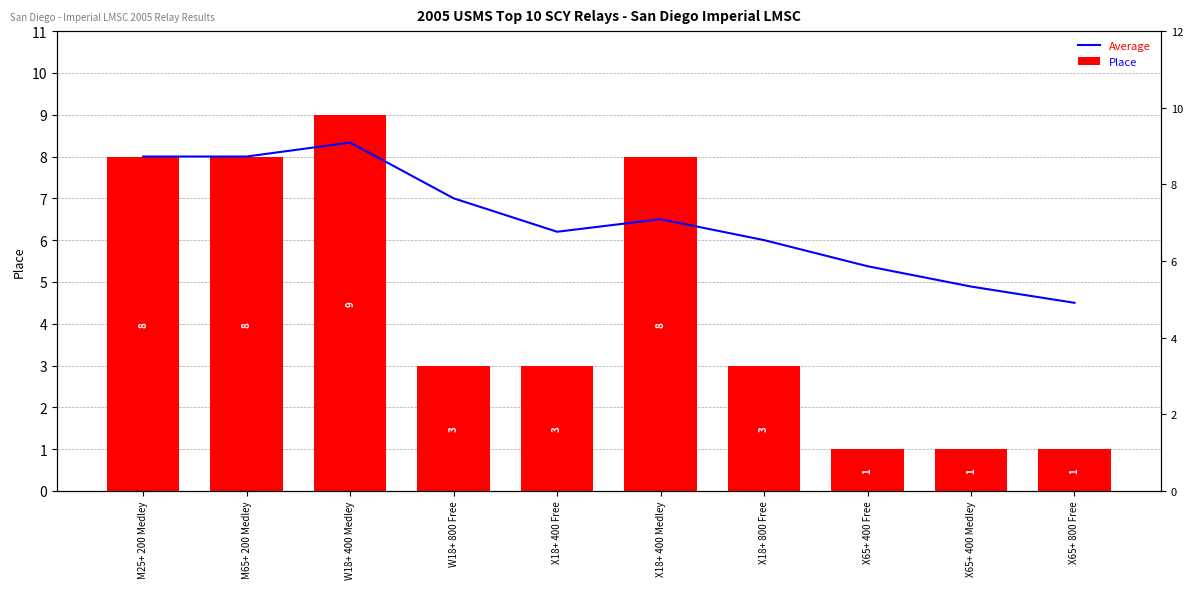

What is the maximum value shown in the chart?

9.0